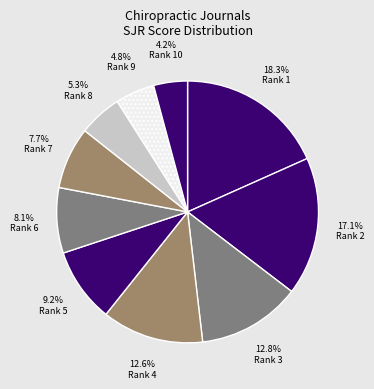

To the nearest percent, what is the average slice percentage?

10%